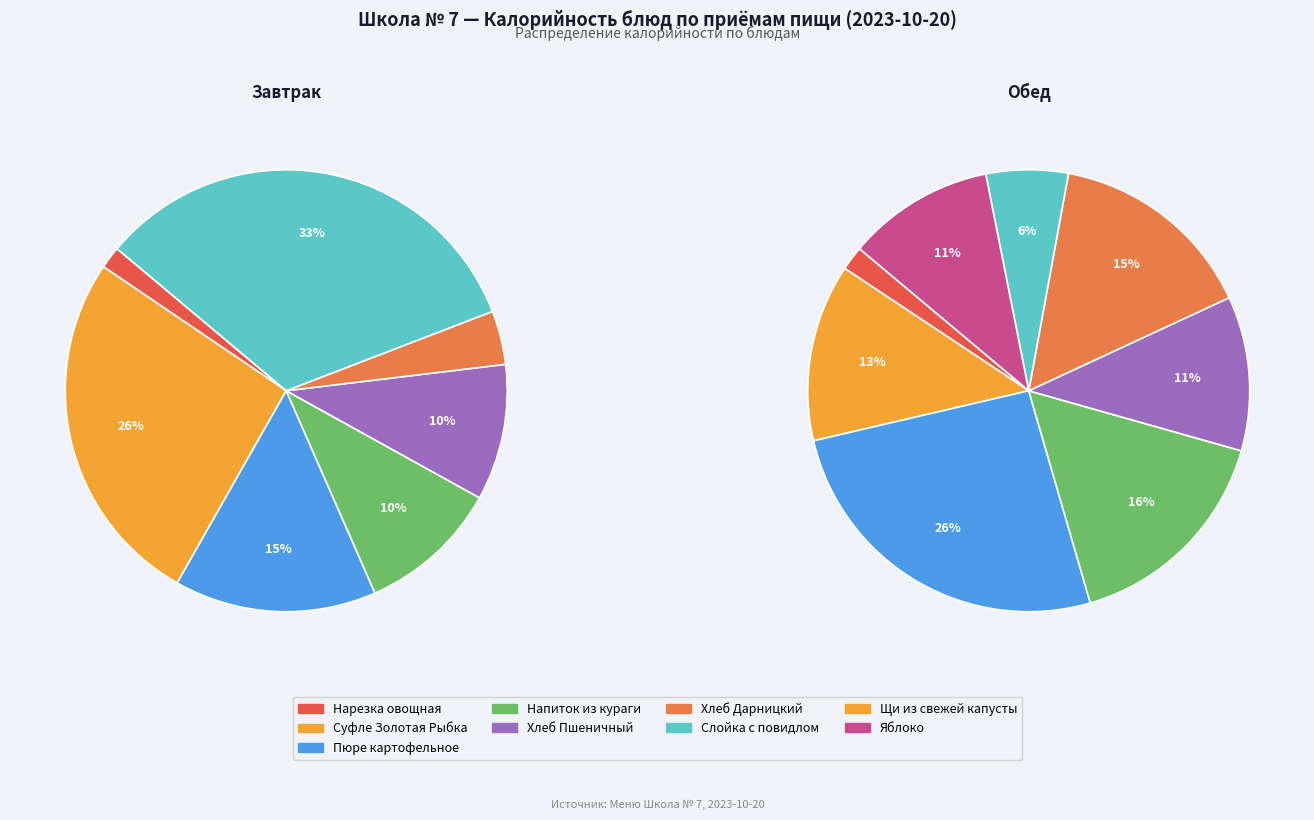

Rank the categories by value from highest to lowest.

Слойка с повидлом (выпечка), Суфле Золотая Рыбка (2 блюдо), Пюре картофельное (гарнир), Напиток из кураги (напиток), Хлеб Пшеничный (хлеб бел.), Хлеб Дарницкий (хлеб черн.), Нарезка овощная (закуска)